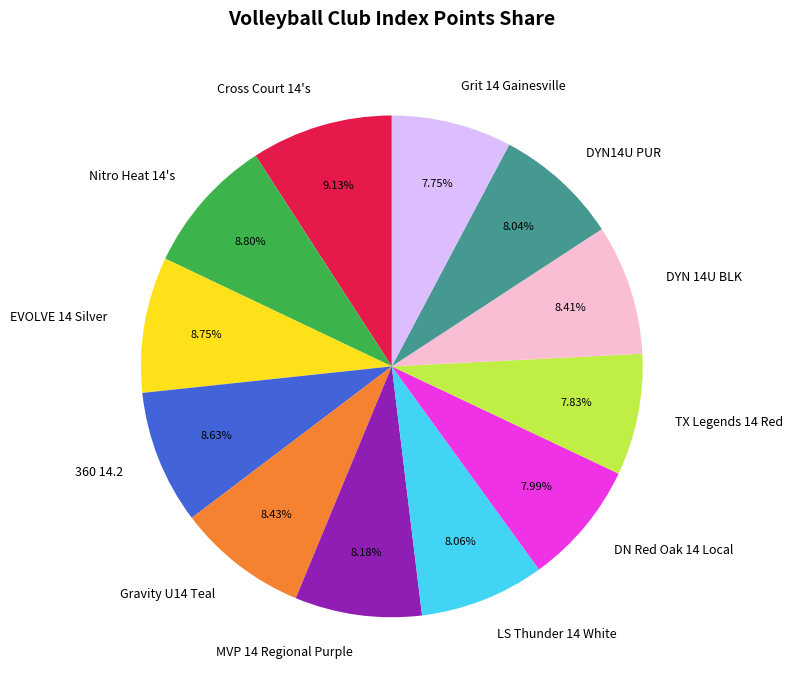

To the nearest percent, what portion does Gravity U14 Teal represent?

8%